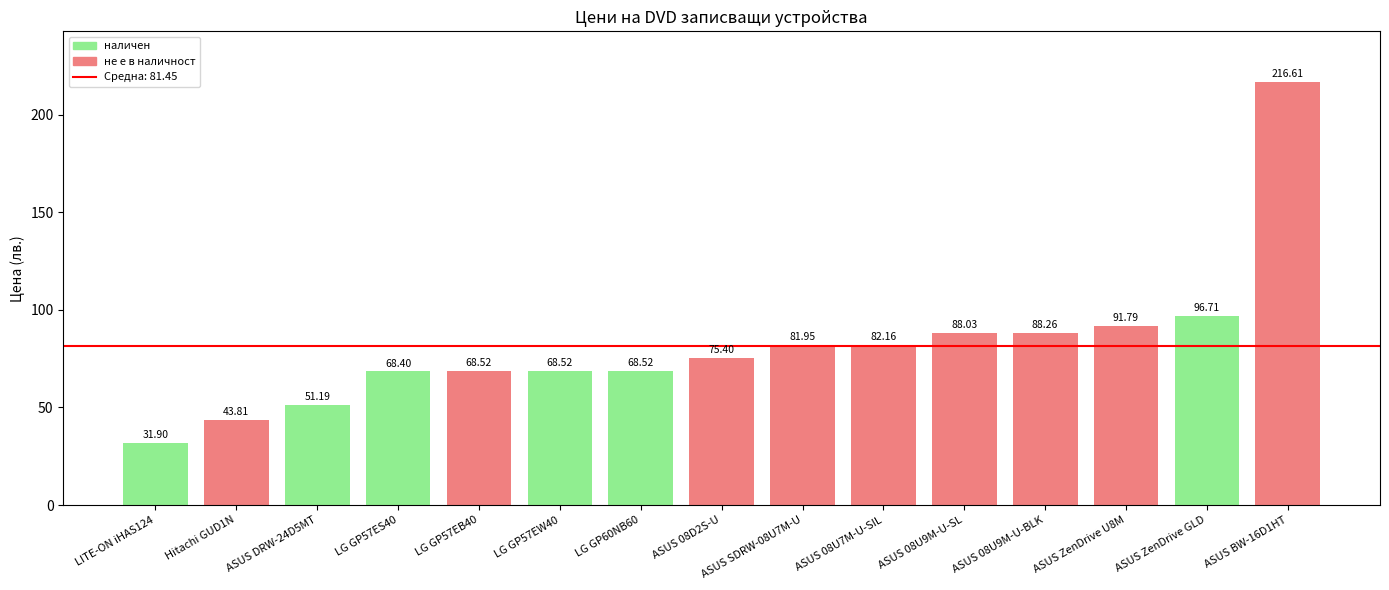

What is the label of the 6th bar from the right?

ASUS 08U7M-U-SIL